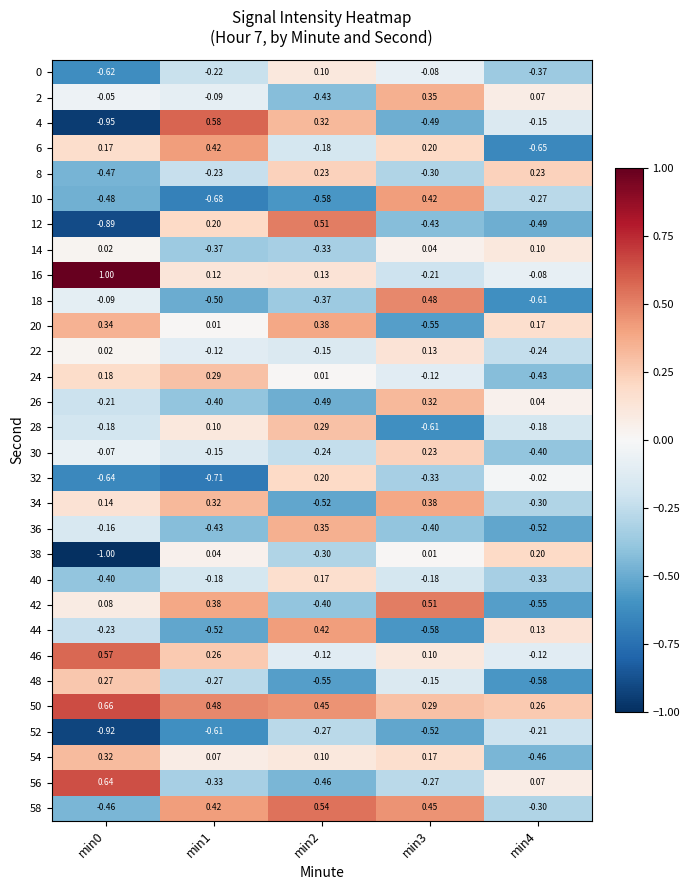

Is the value of 10 at min4 greater than the value of 42 at min0?

No